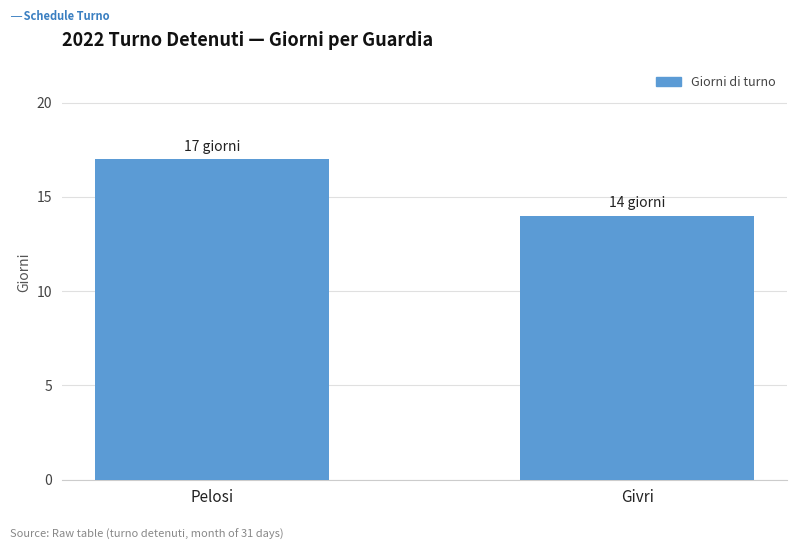

What is the label of the 1st bar from the left?

Pelosi